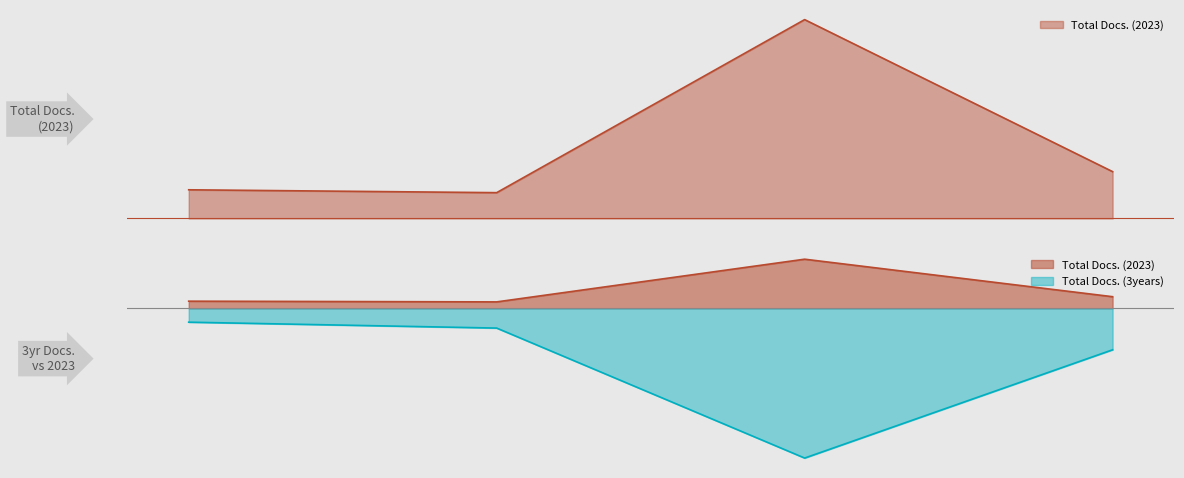

What are all the series names shown in the legend?

Total Docs. (2023), Total Docs. (3years)